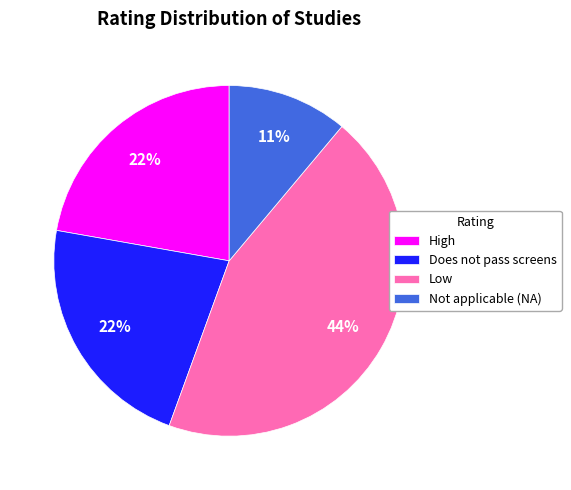

To the nearest percent, what is the difference between the largest and smallest slice percentages?

33%